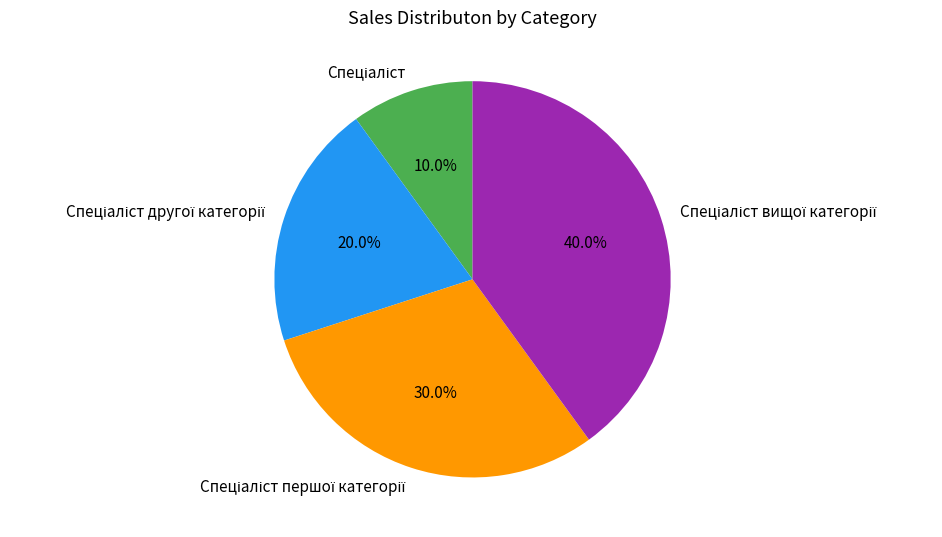

Does any single category account for the majority?

No